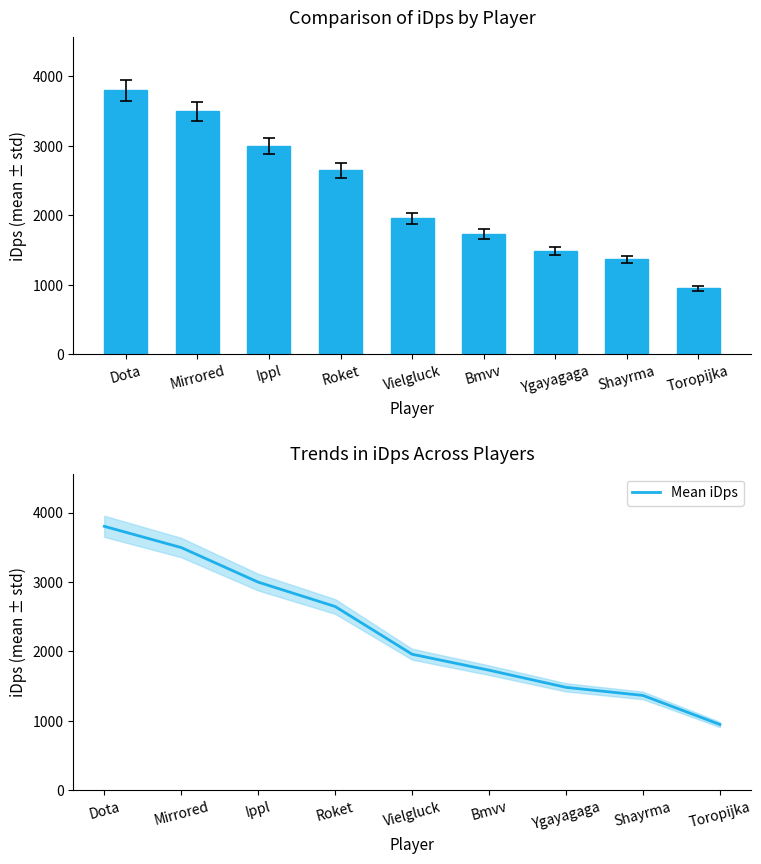

At which label is Mean iDps closest to 2373?

Roket